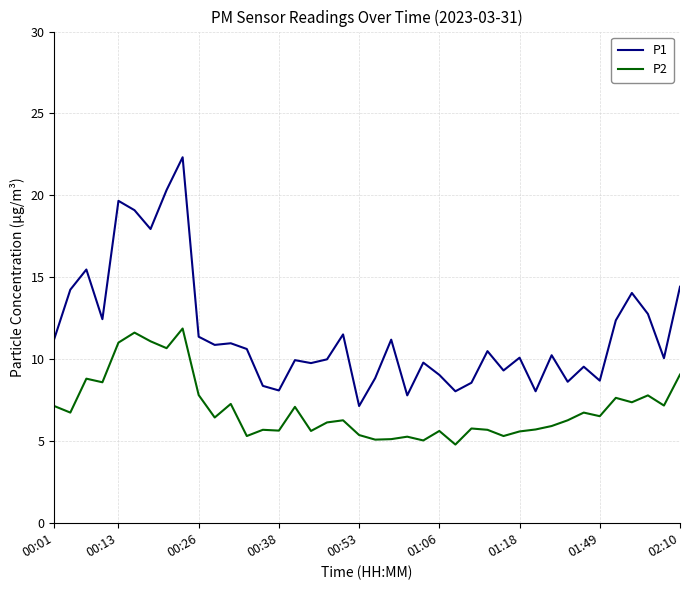

Which series has the widest spread of values?

P1